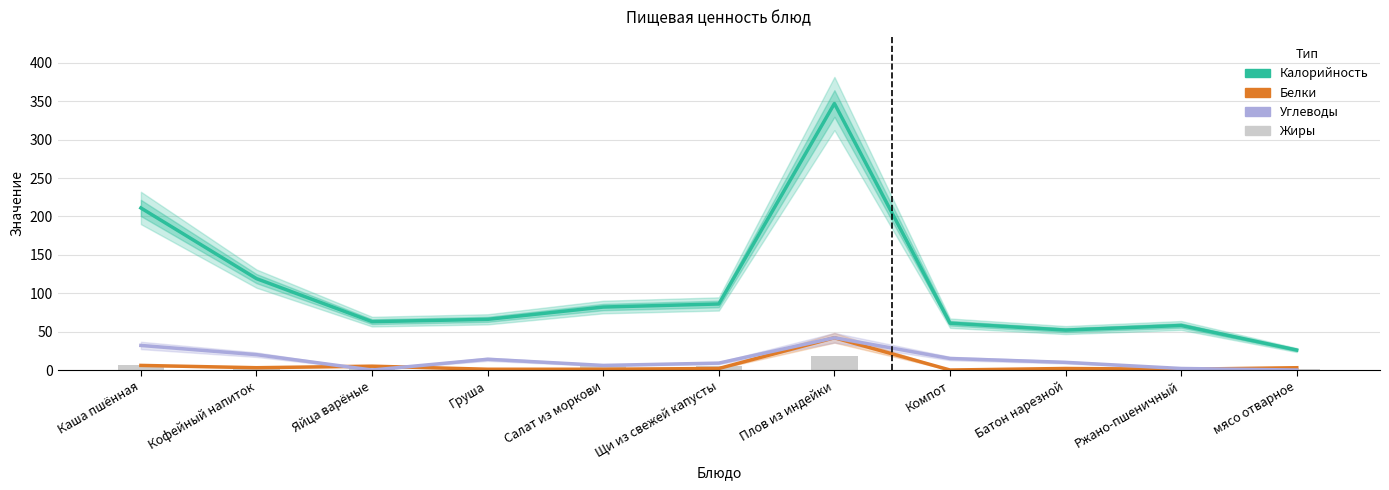

How many data points in Белки are less than 2?

4